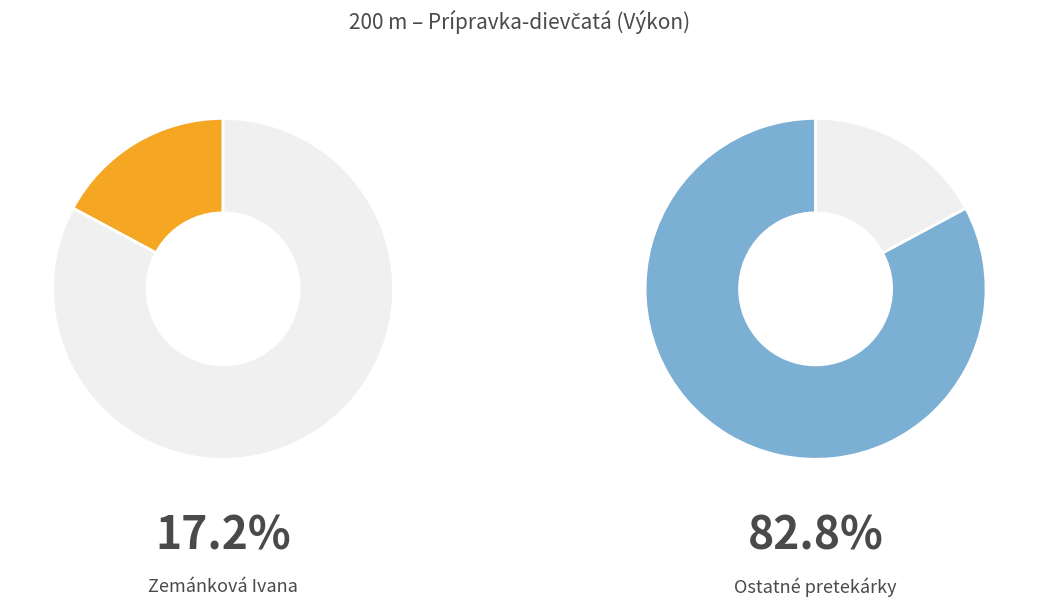

How much of the chart is everything except Zemánková Ivana?

82.8%